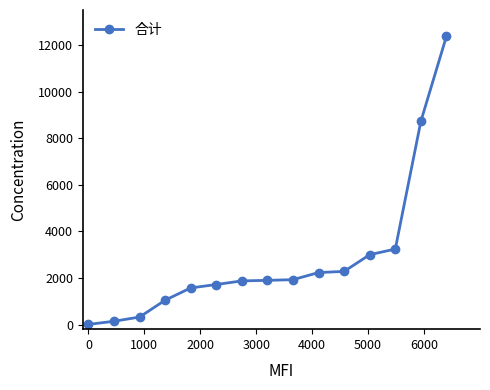

What is the greatest value displayed?

12372.0